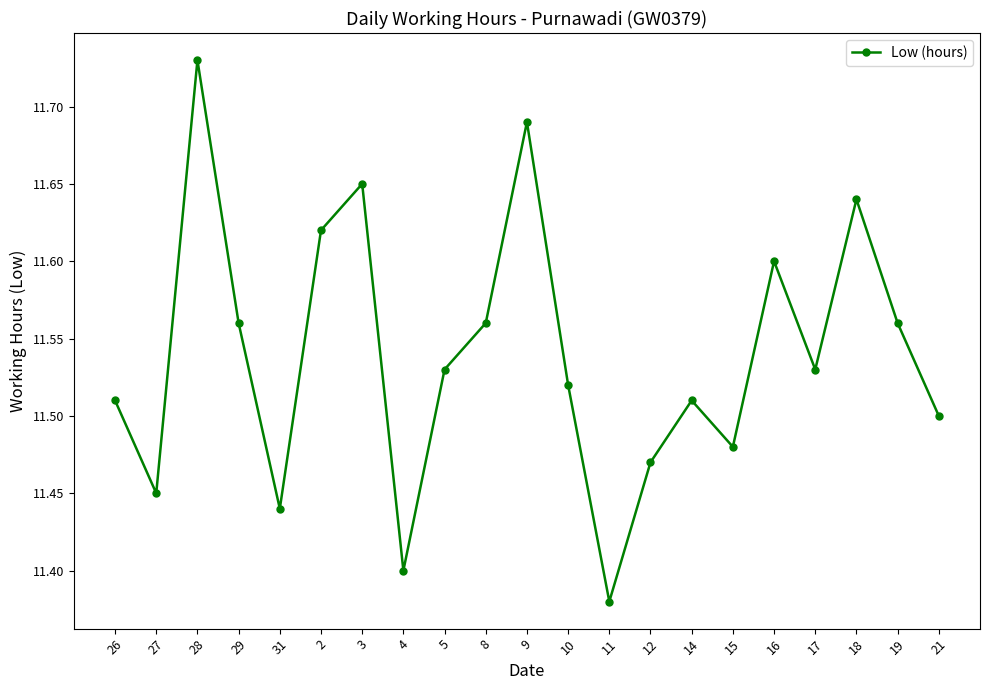

What is the difference between the second highest and second lowest values?

0.3